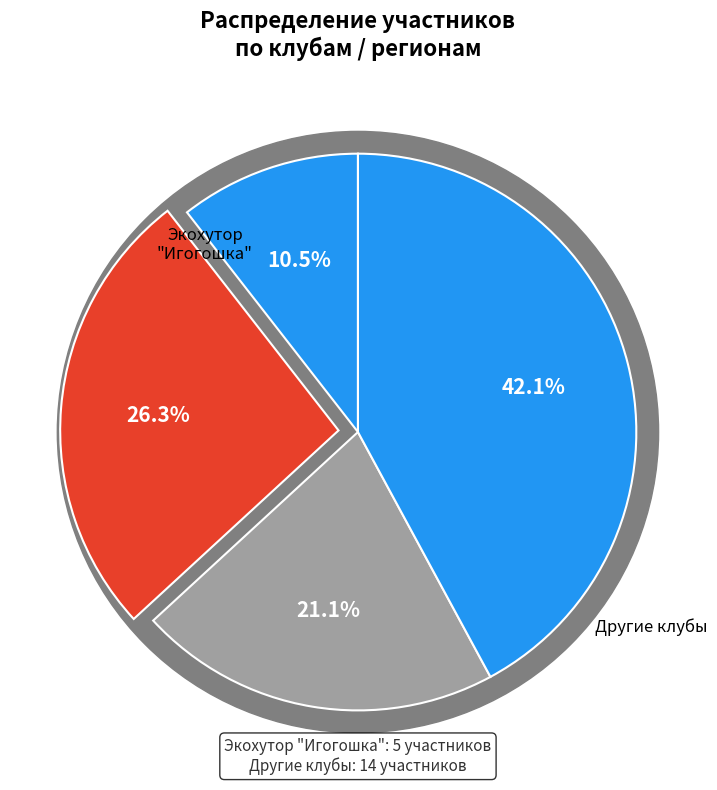

Does КК "Кошкинский фарватер" account for over 50% of the chart?

No